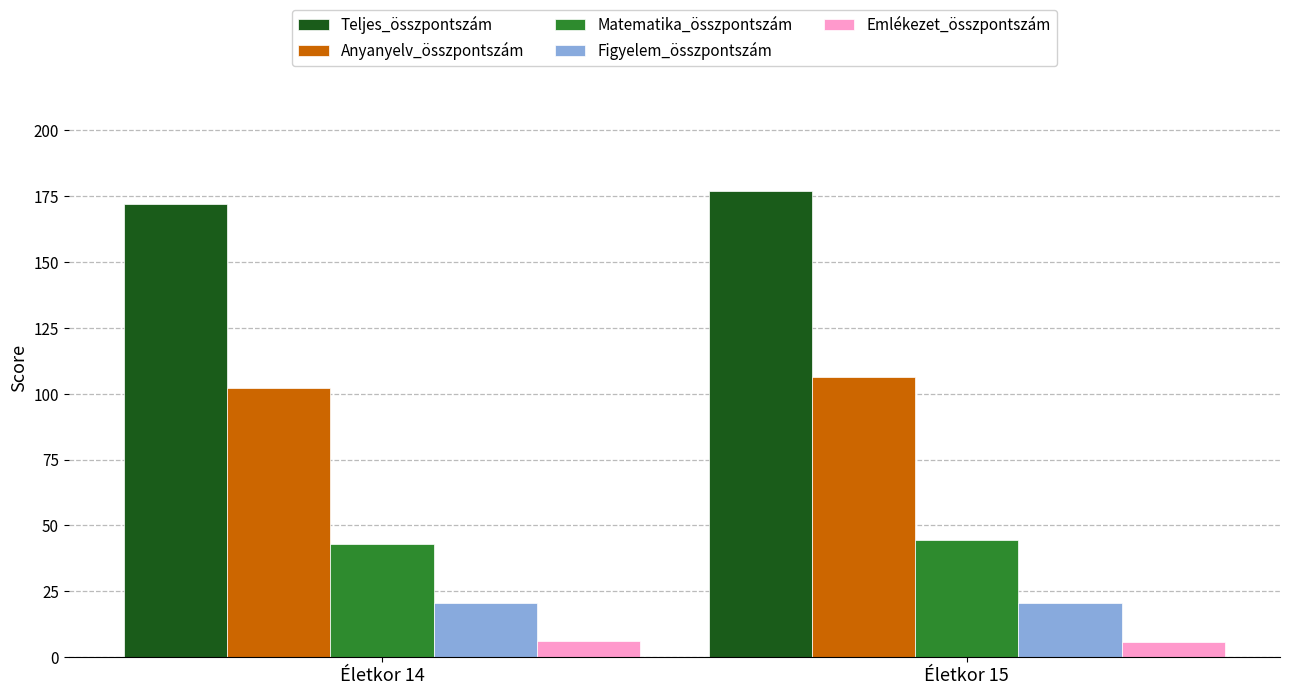

Is it true that Teljes_összpontszám equals 43.4 at Életkor 14?

False